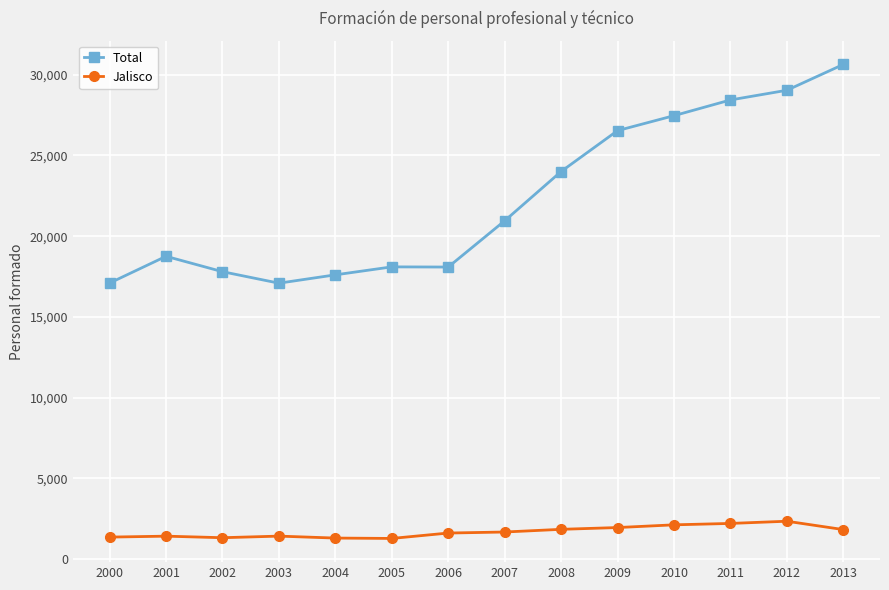

Rank the series by their maximum value, from lowest to highest.

Jalisco, Total